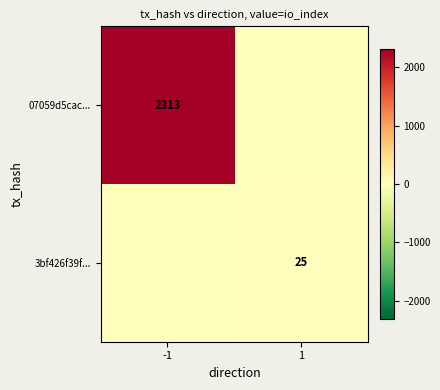

The 07059d5cac... series shows 3496 at -1. True or false?

False